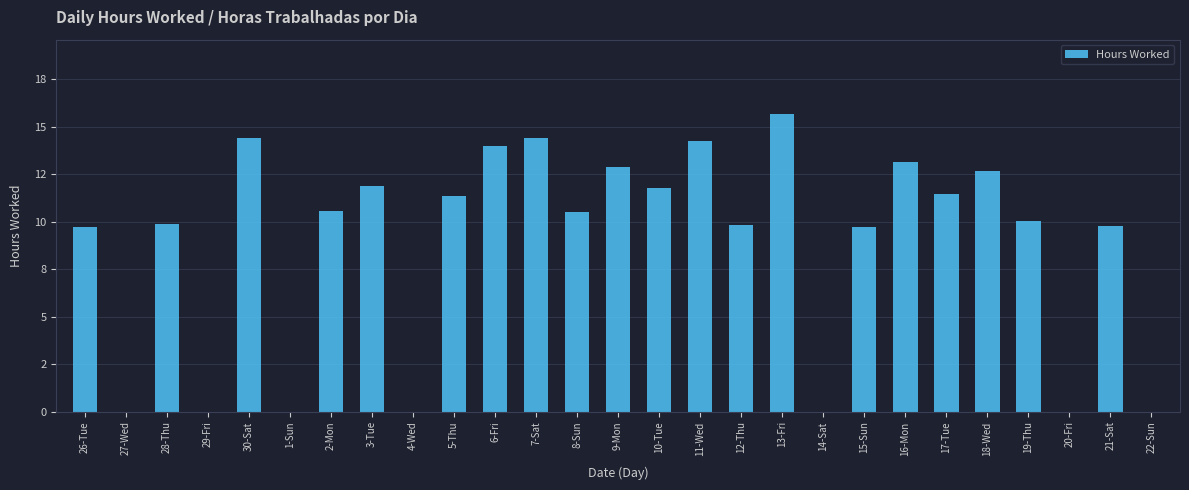

How many data points are above 10?

15